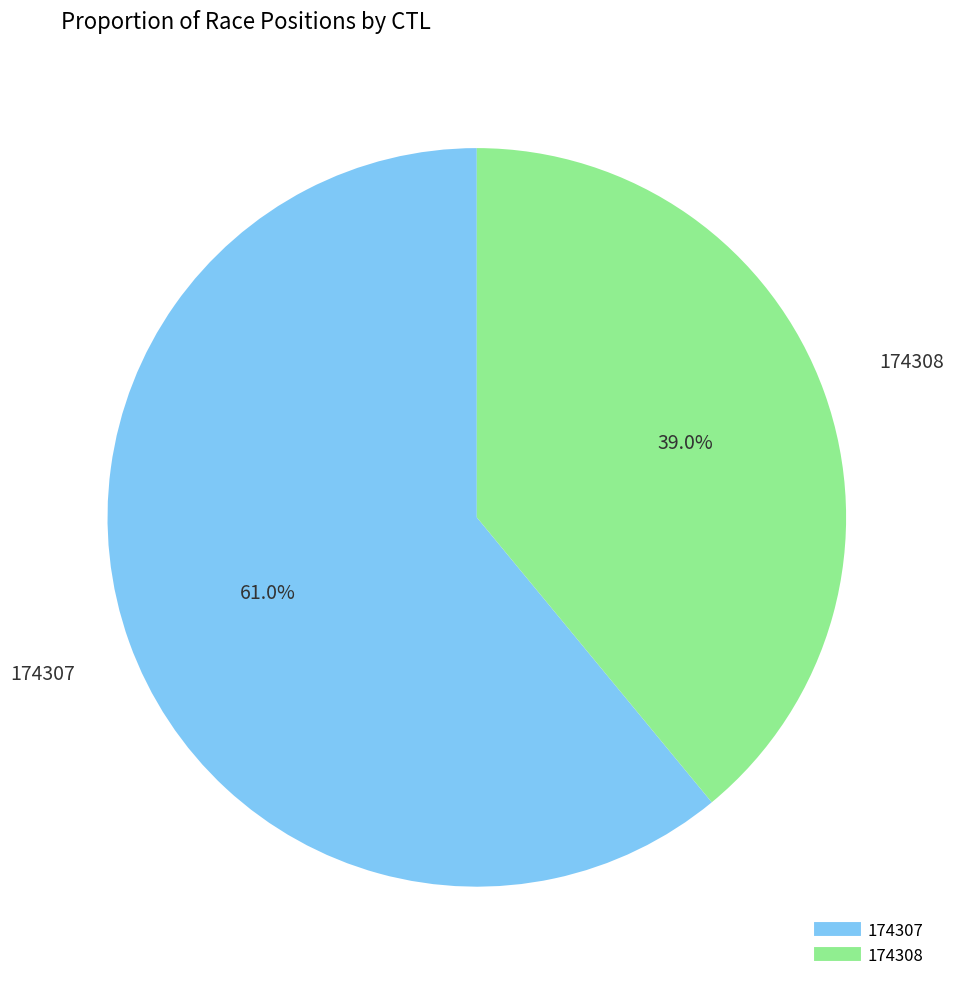

Is 174307 the majority of the pie?

Yes